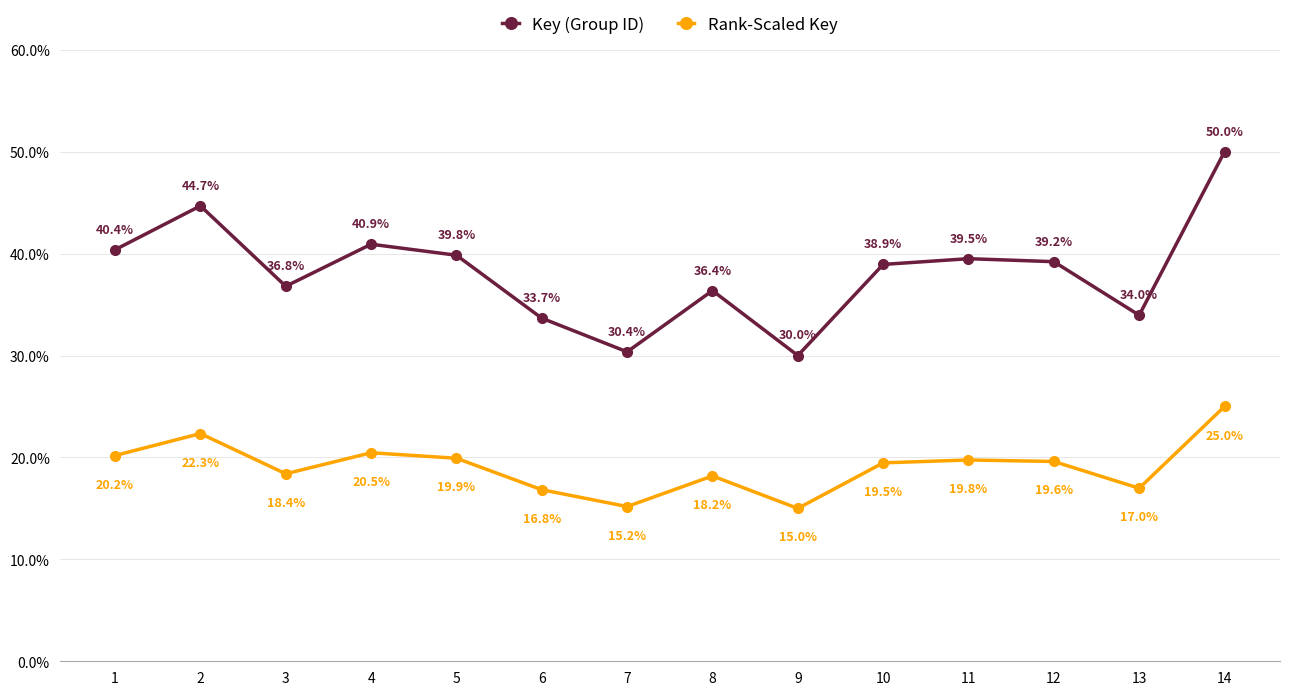

True or false: Rank-Scaled Key and Key (Group ID) intersect in this chart.

False